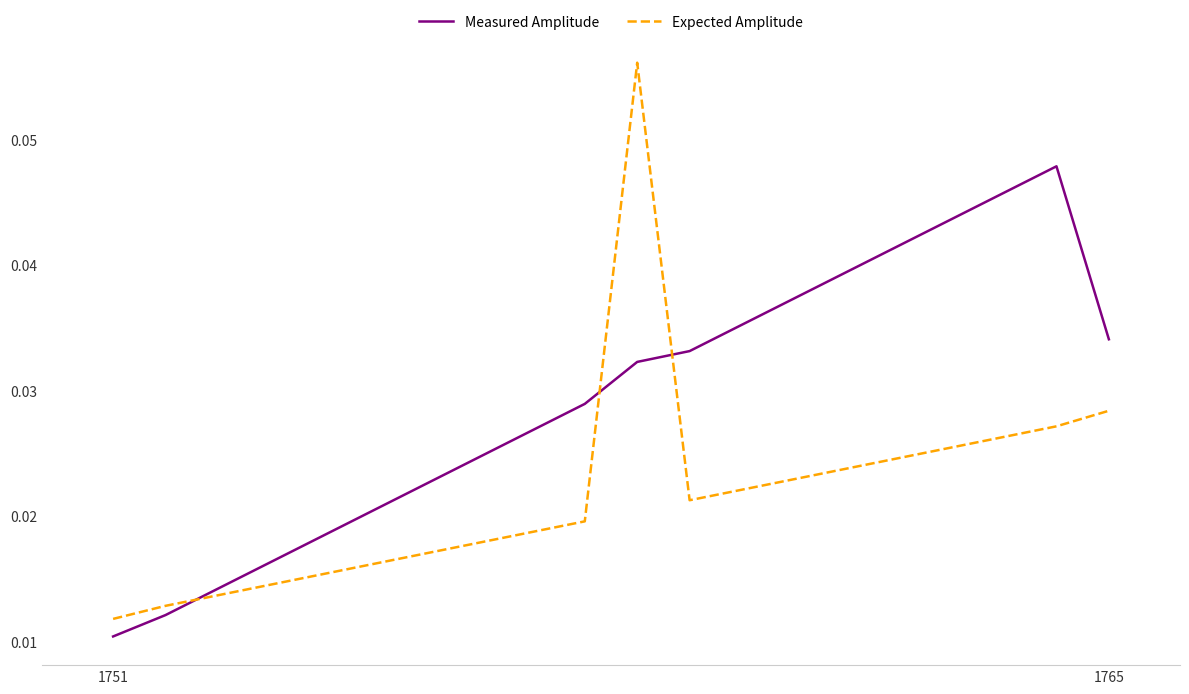

Which series has the largest total across all categories?

Measured Amplitude